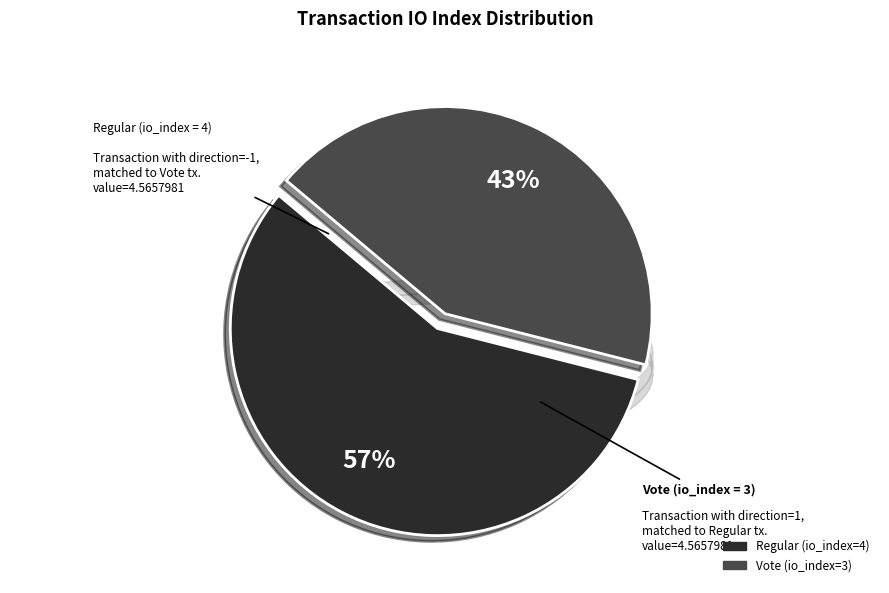

Which category has the biggest portion of the pie?

Regular (io_index=4)